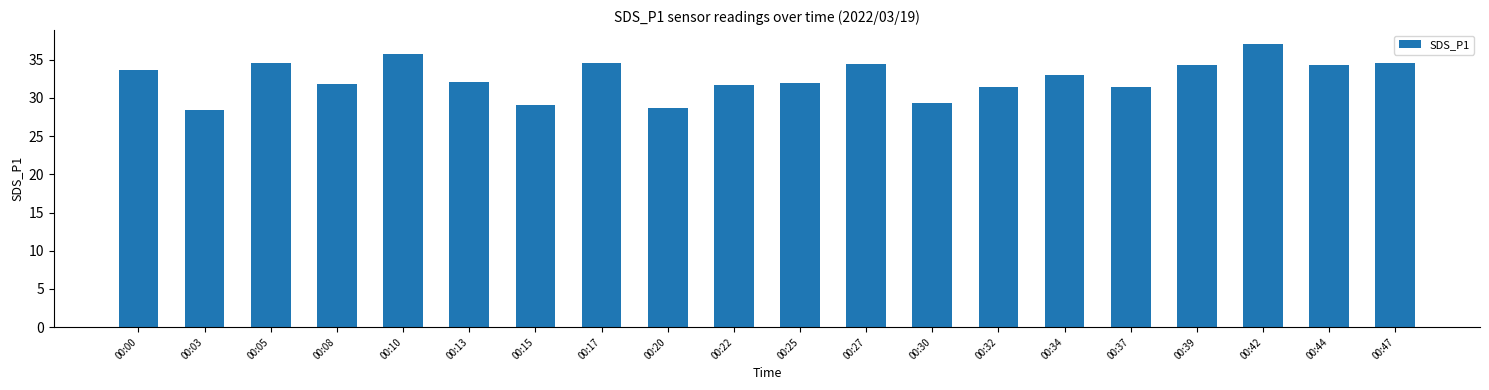

What is the average value?

32.6